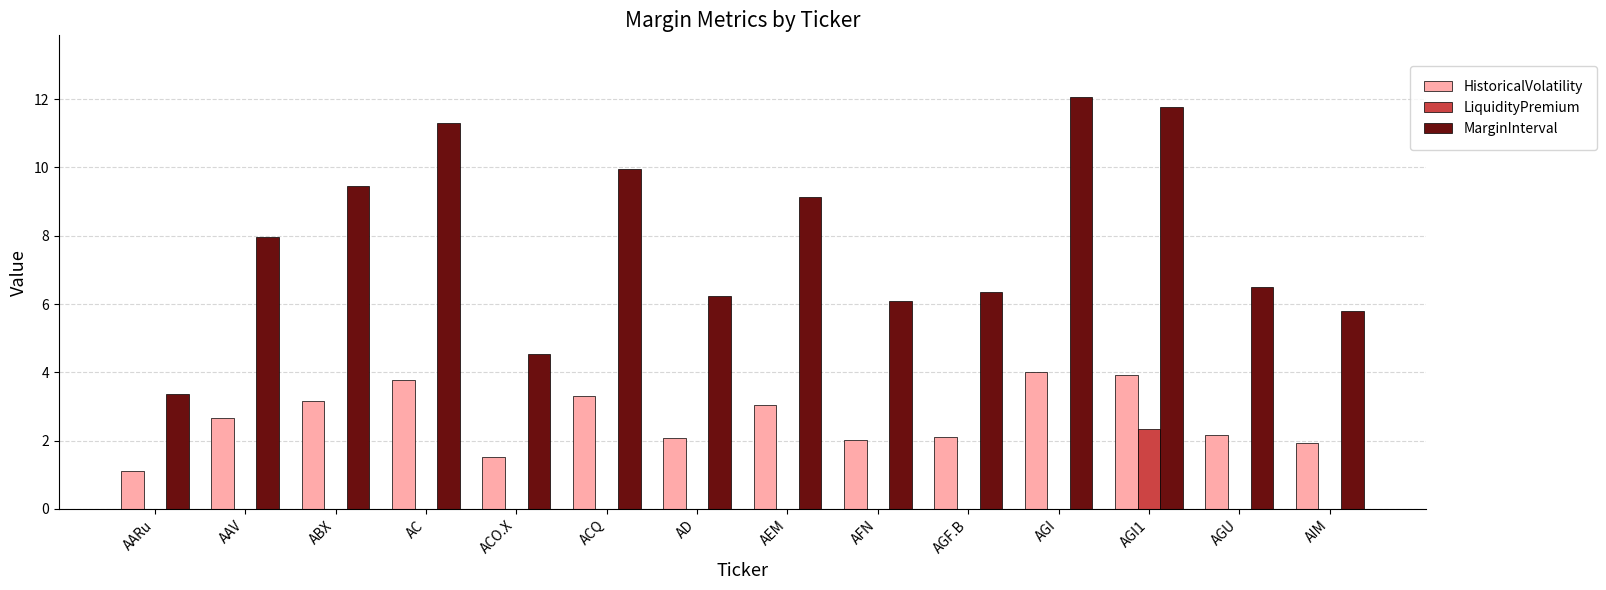

Are the bars grouped side by side (vs. stacked)?

Yes